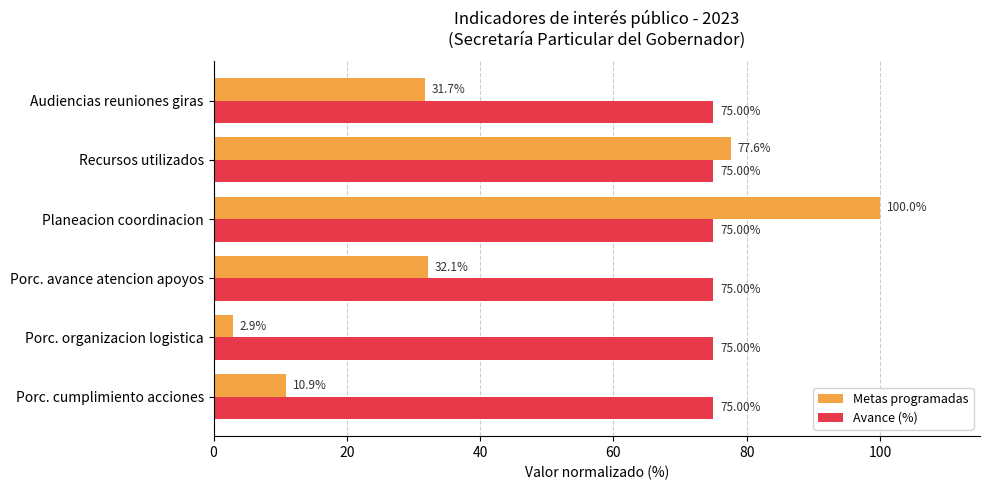

What are all the series names shown in the legend?

Metas programadas, Avance (%)